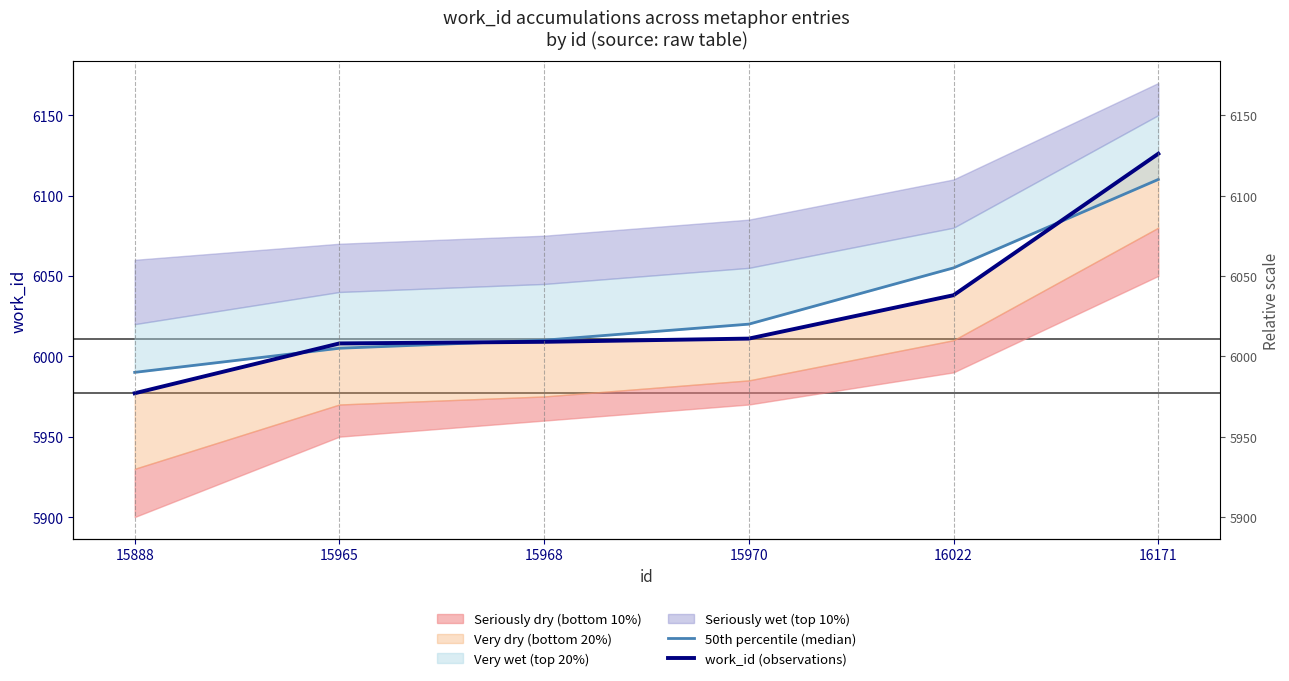

True or false: 50th percentile (median) has more than 1 interior local peaks.

False